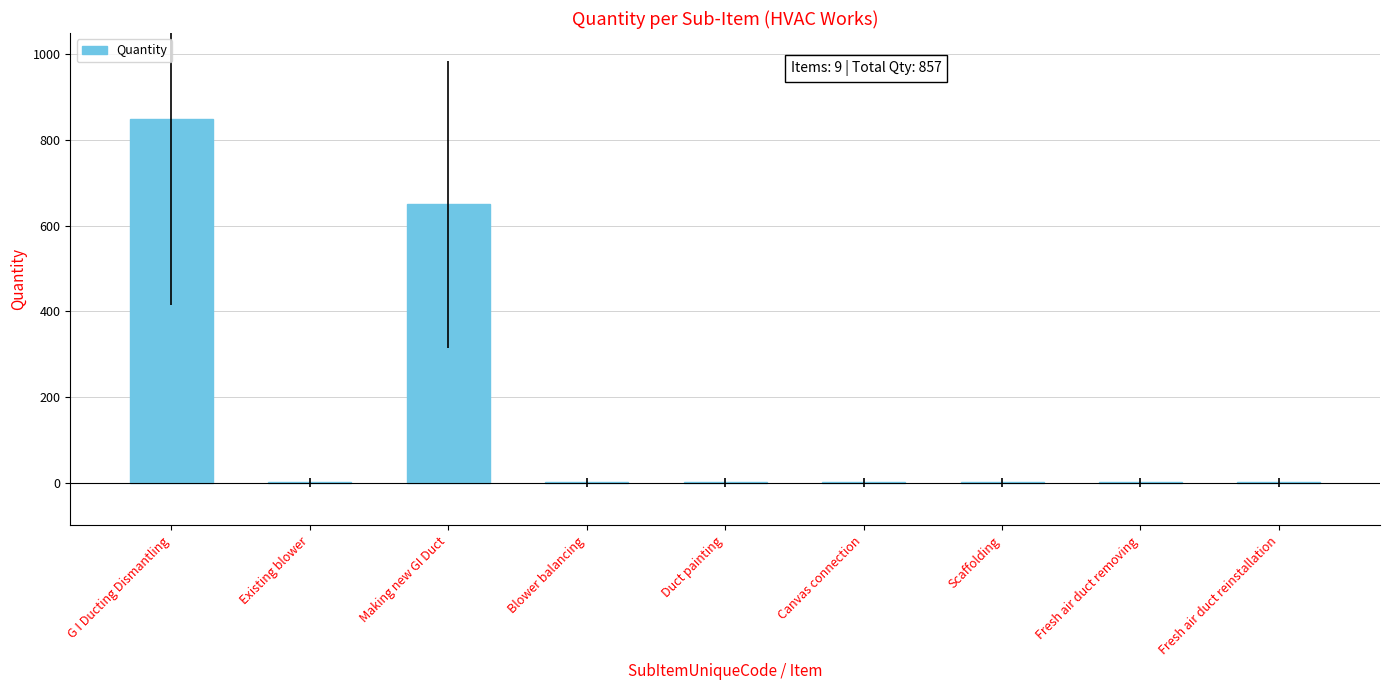

At which label is the value closest to 425?

Making new GI Duct